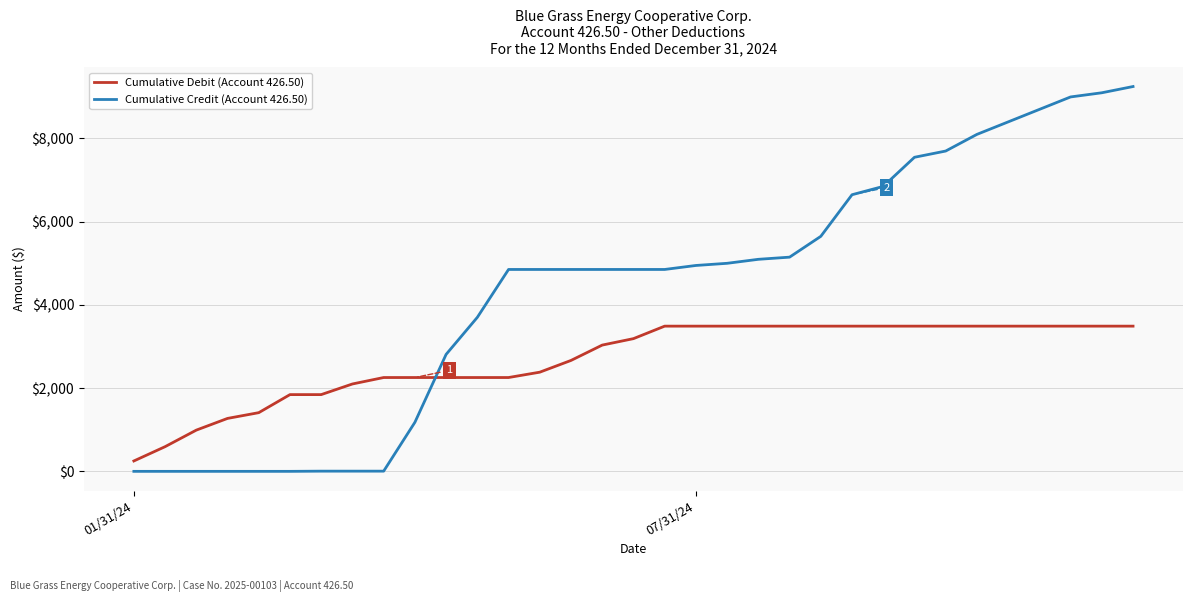

Rank the series by their average value, from highest to lowest.

Cumulative Credit (Account 426.50), Cumulative Debit (Account 426.50)